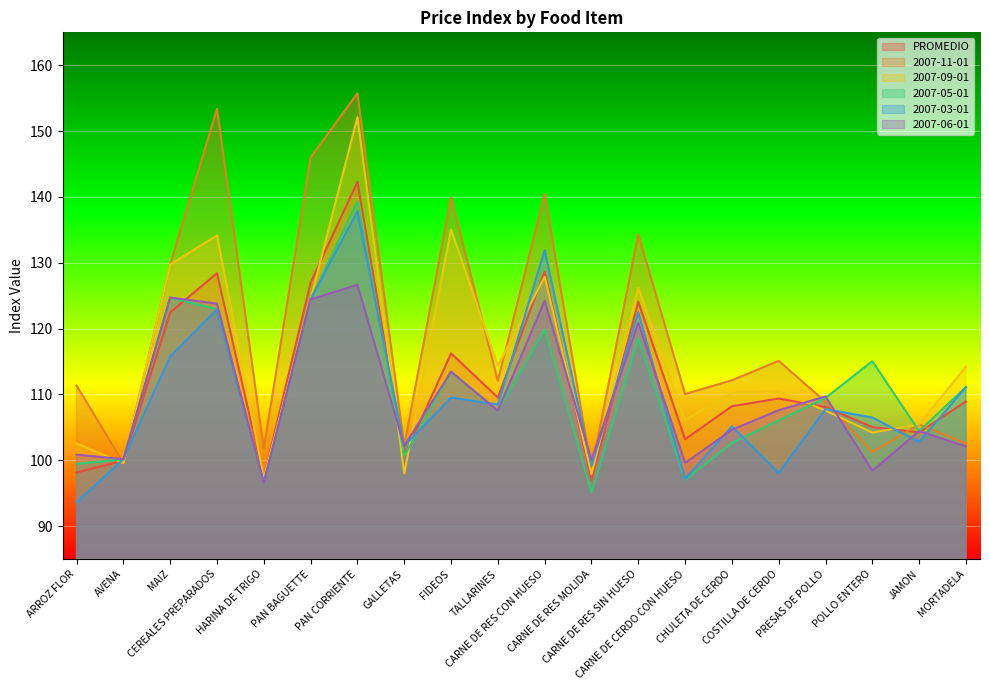

The value of 2007-09-01 at CHULETA DE CERDO is 56.5. True or false?

False